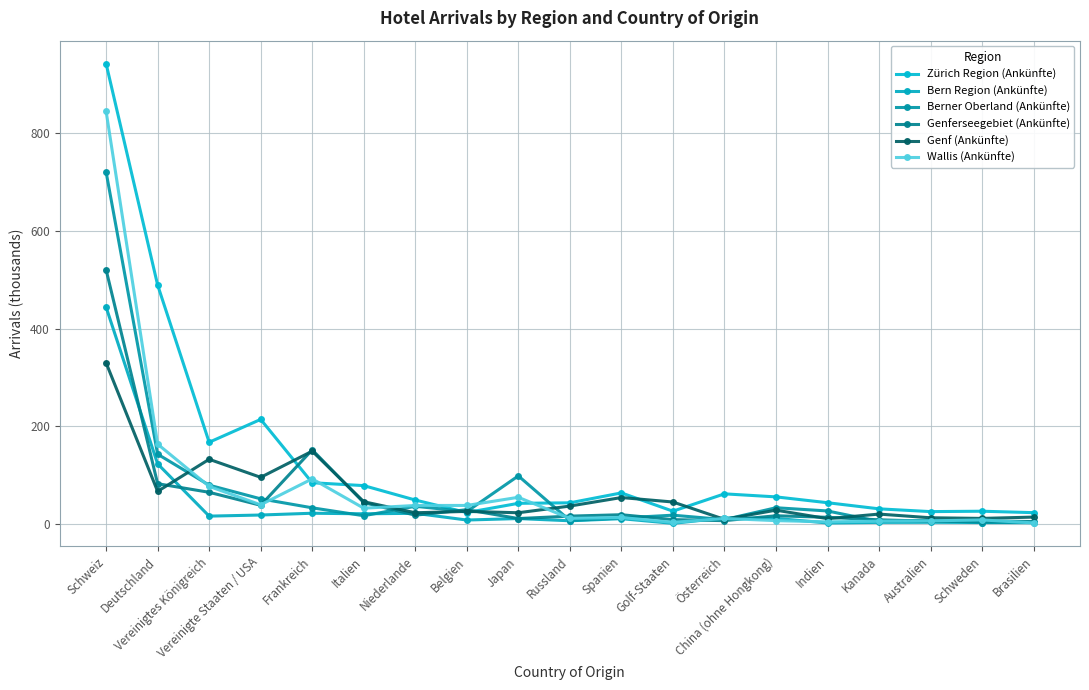

What are all the series names shown in the legend?

Zürich Region (Ankünfte), Bern Region (Ankünfte), Berner Oberland (Ankünfte), Genferseegebiet (Ankünfte), Genf (Ankünfte), Wallis (Ankünfte)